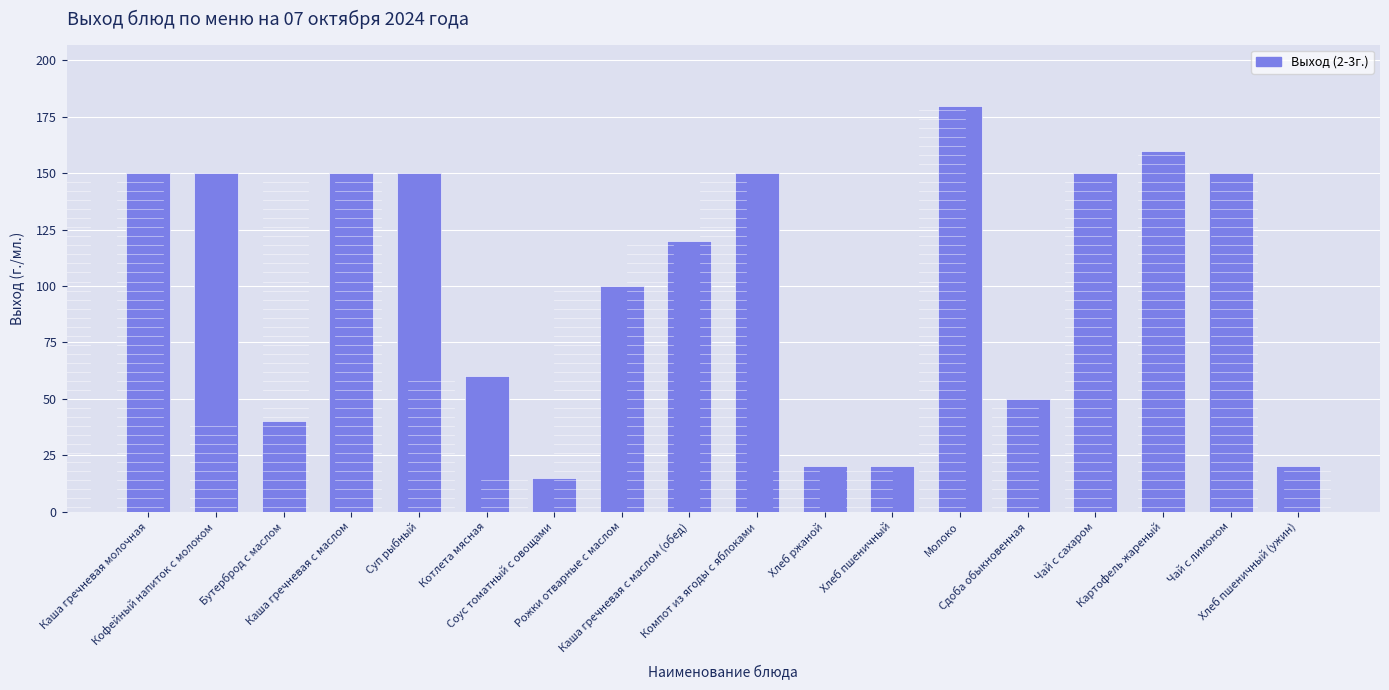

What is the greatest value displayed?

180